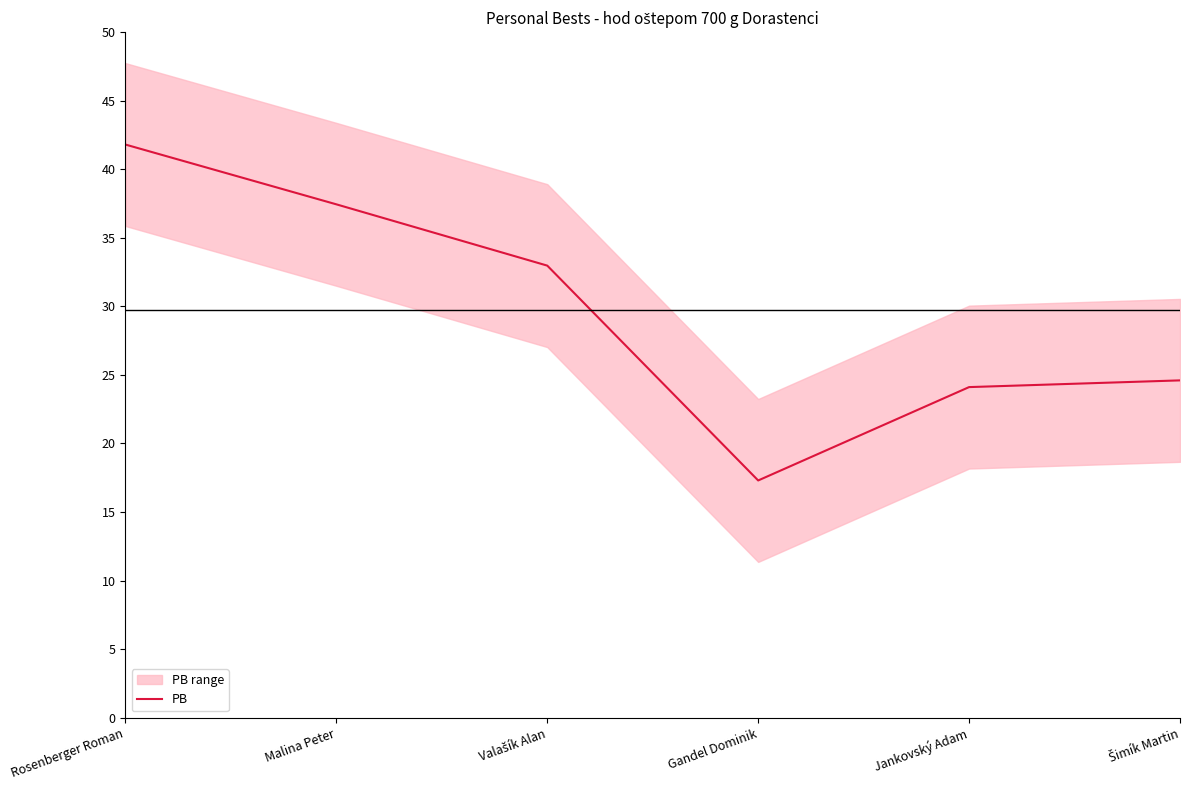

True or false: the data has more than 0 interior local peaks.

False